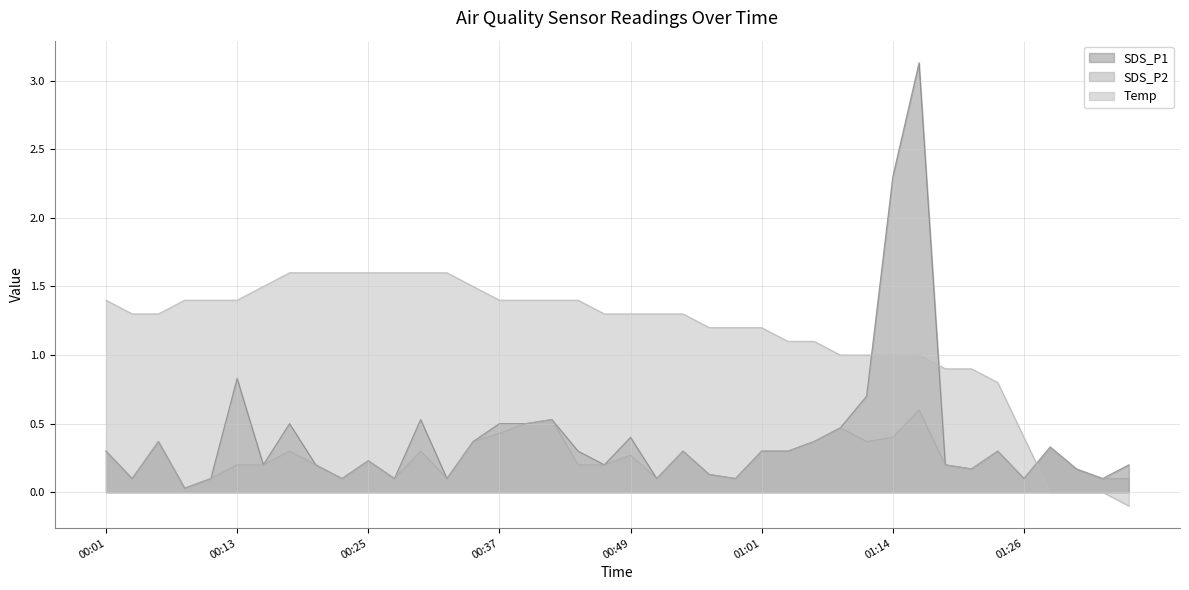

Does the chart have visible grid lines?

Yes